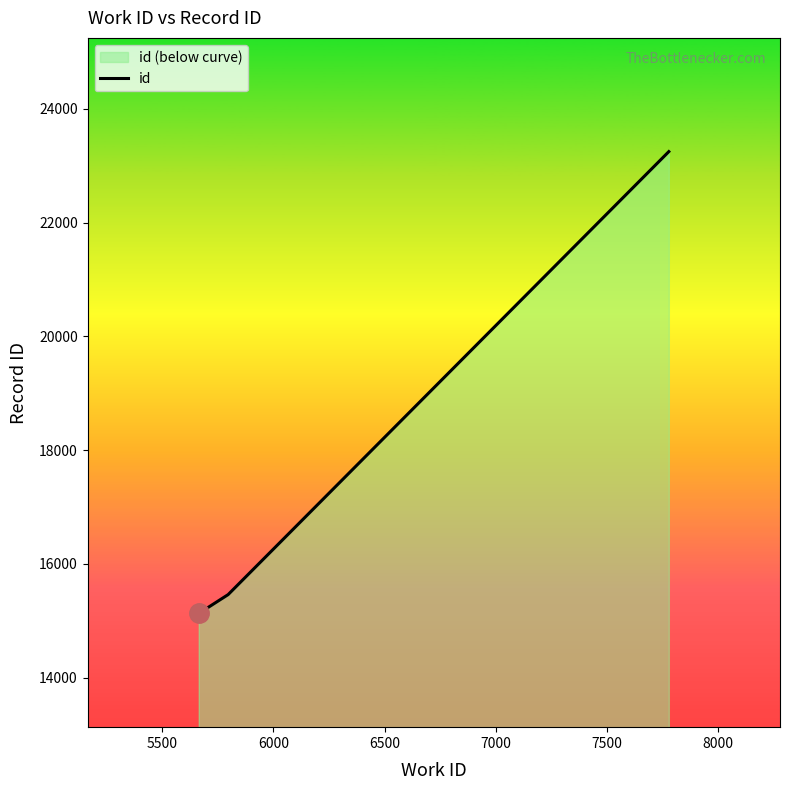

What is the average value?

17945.4